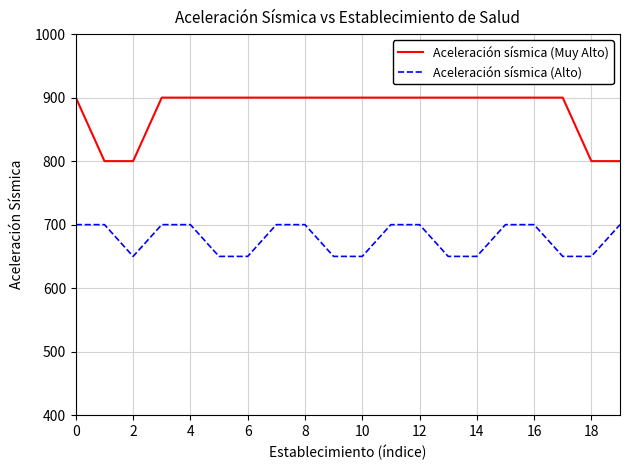

Rank the series by their maximum value, from lowest to highest.

Aceleración sísmica (Alto), Aceleración sísmica (Muy Alto)